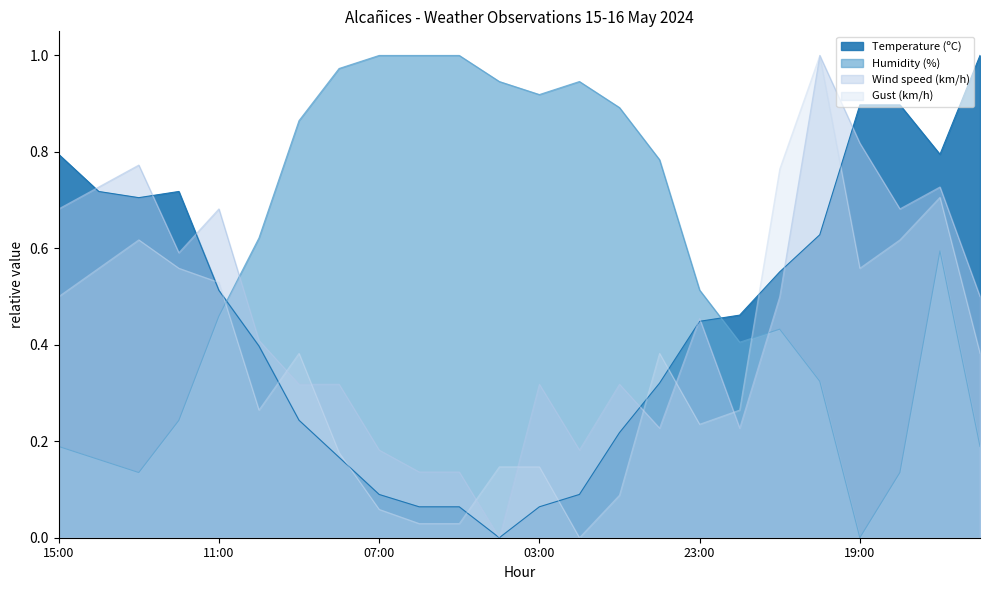

Rank the categories by Wind speed (km/h) value from lowest to highest.

04:00, 06:00, 05:00, 07:00, 02:00, 00:00, 22:00, 09:00, 08:00, 03:00, 01:00, 10:00, 23:00, 21:00, 16:00, 12:00, 15:00, 11:00, 18:00, 14:00, 17:00, 13:00, 19:00, 20:00